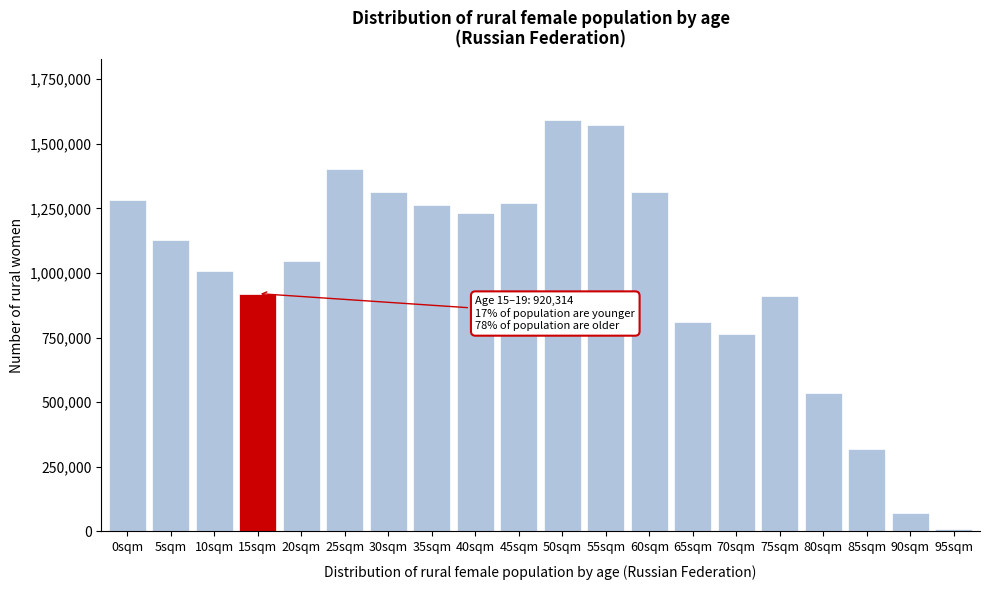

What is the change in value from 25sqm to 45sqm?

-129752